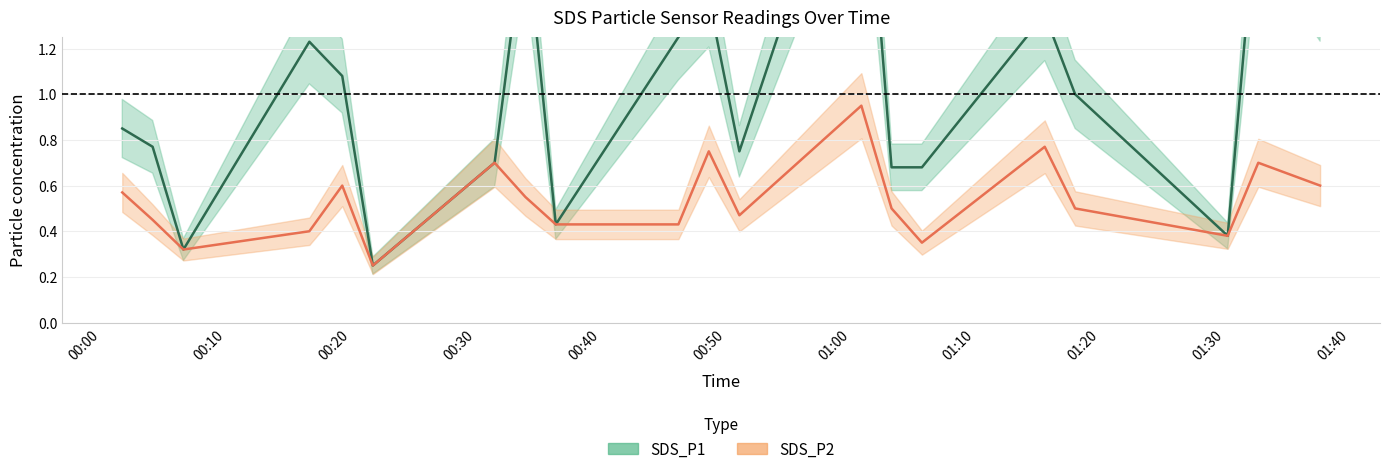

What is the difference between the maximum and minimum values in the SDS_P2 series?

0.7